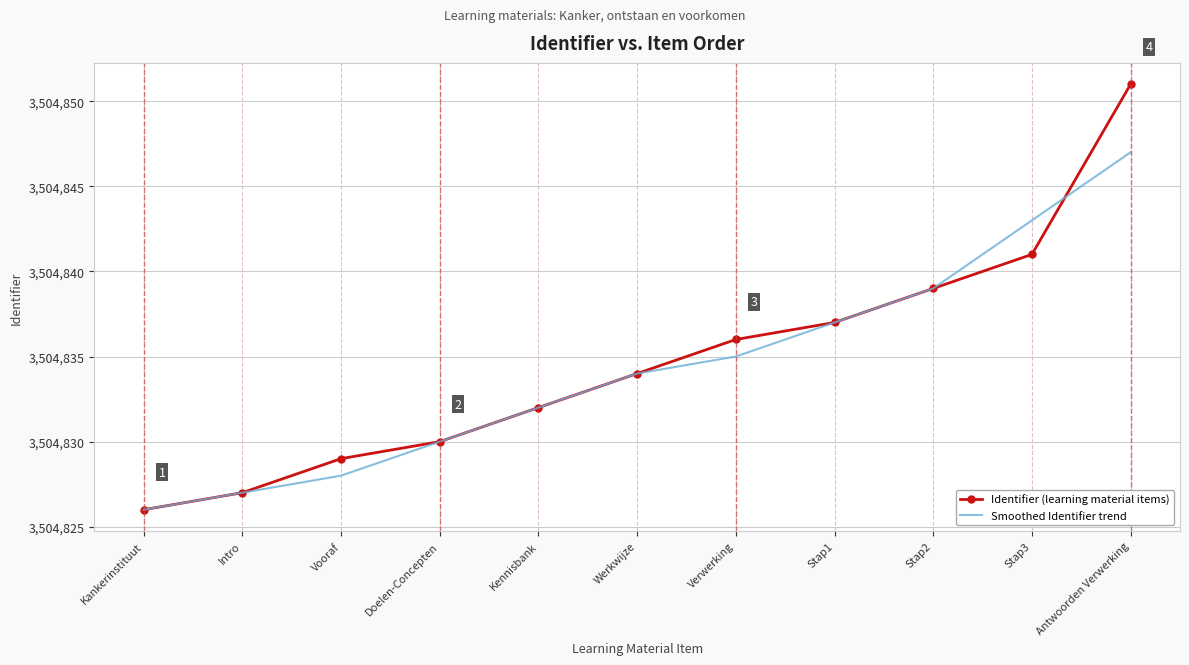

Rank the series at Antwoorden Verwerking from highest to lowest value.

Identifier (learning material items), Smoothed Identifier trend